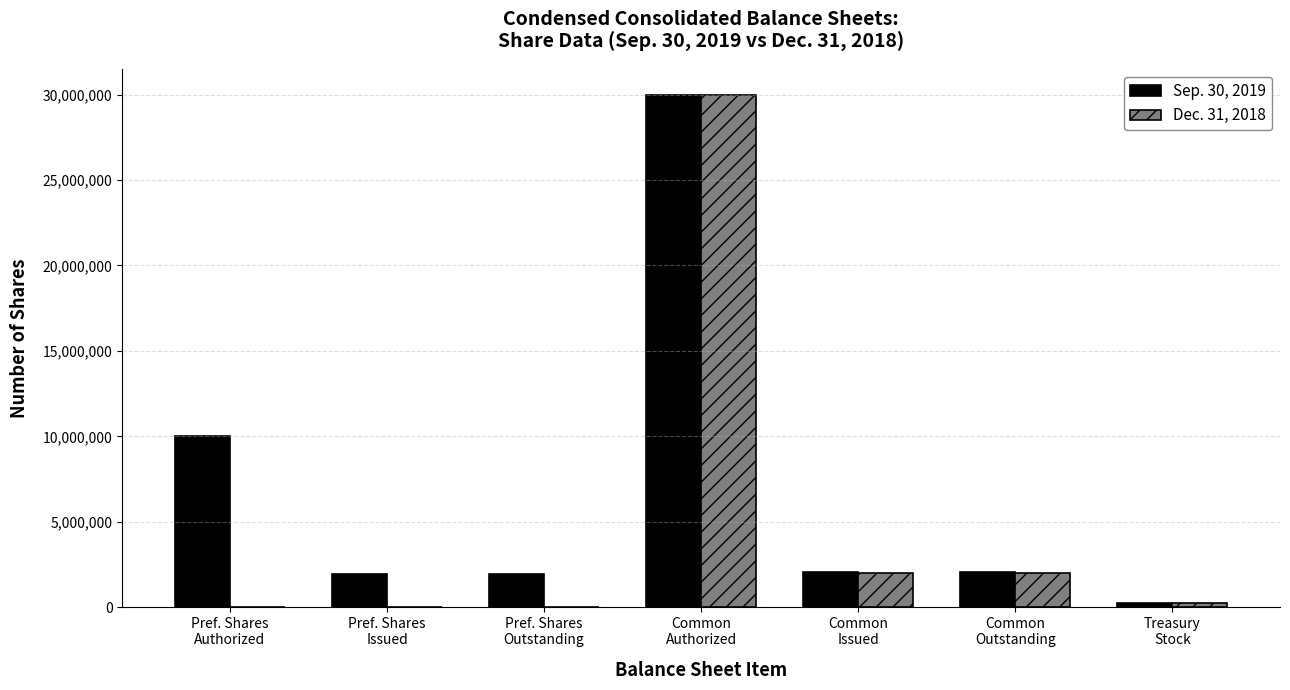

Are the bars horizontal?

No